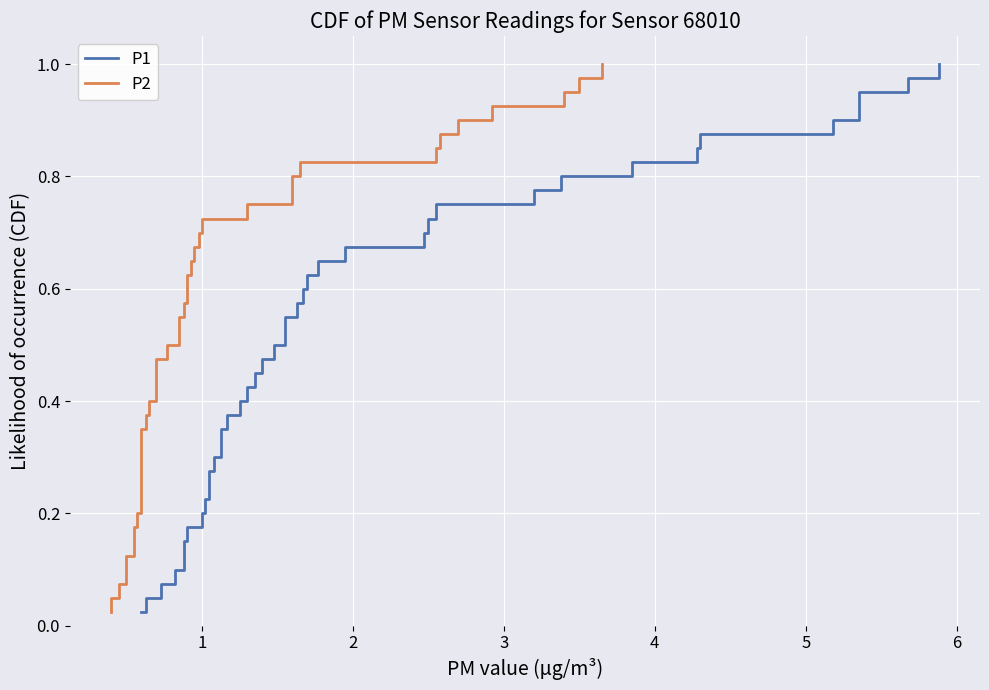

Which series has the largest range (max minus min)?

P1